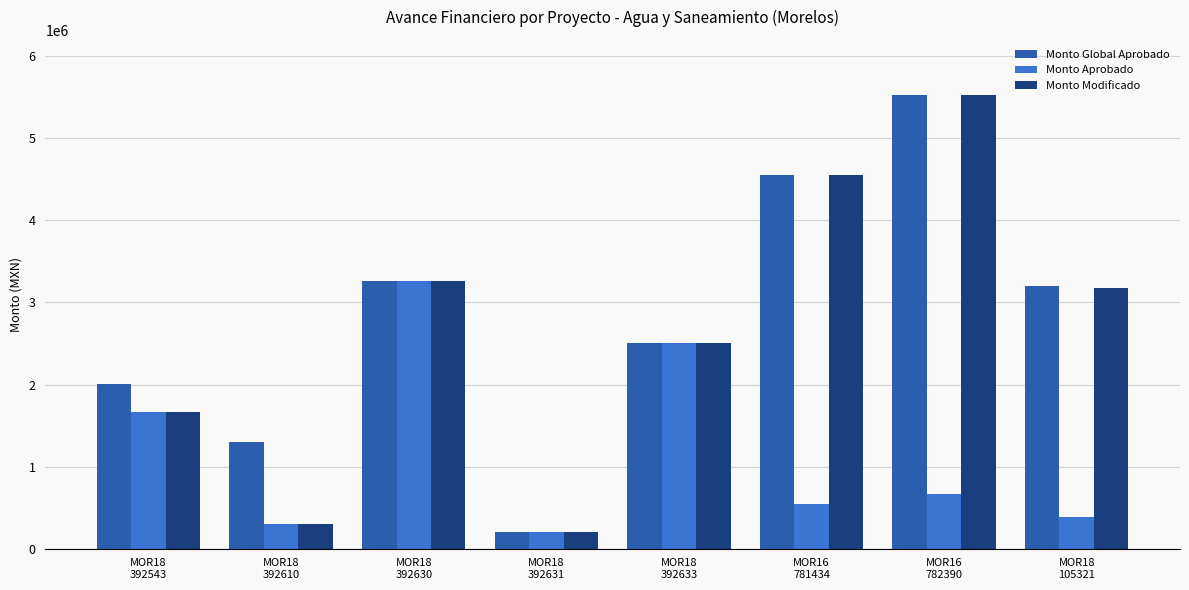

What is the average value of the Monto Aprobado series?

1190900.1